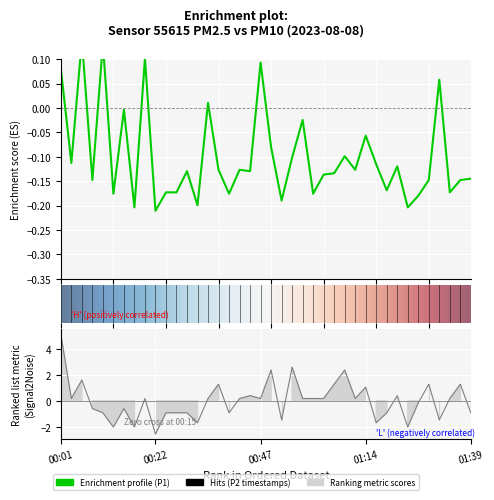

Reading right to left, transcribe all the data shown in this chart.

P1: -0.1	-0.1	-0.2	0.1	-0.1	-0.2	-0.2	-0.1	-0.2	-0.1	-0.1	-0.1	-0.1	-0.1	-0.1	-0.2	-0.0	-0.1	-0.2	-0.1	0.1	-0.1	-0.1	-0.2	-0.1	0.0	-0.2	-0.1	-0.2	-0.2	-0.2	0.1	-0.2	-0.0	-0.2	0.1	-0.1	0.1	-0.1	0.1
P2: -0.9	1.3	0.2	-1.5	1.3	-0.2	-2.0	0.4	-0.9	-1.7	1.1	0.2	2.4	1.3	0.2	0.2	0.2	2.6	-1.5	2.4	0.2	0.4	0.2	-0.9	1.3	0.2	-1.7	-0.9	-0.9	-0.9	-2.6	0.2	-2.0	-0.6	-2.0	-0.9	-0.6	1.6	0.2	5.1